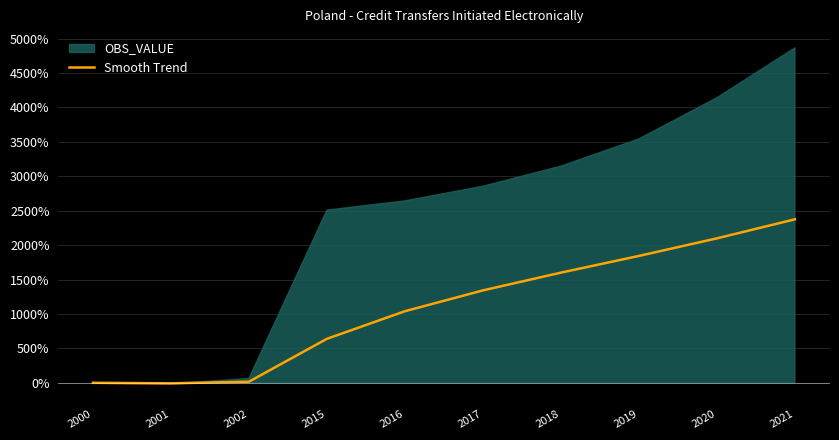

Which has a higher value, 2001 or 2017?

2017